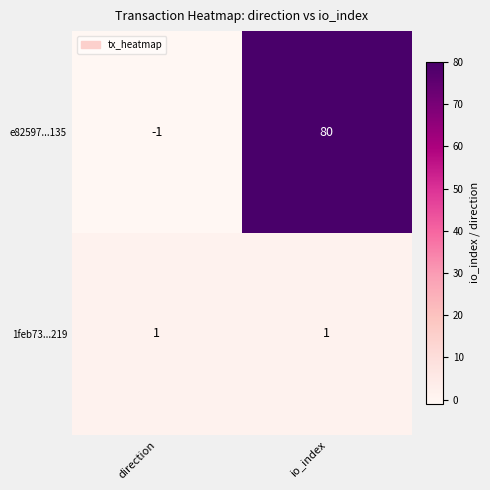

List the series in order of their overall mean, lowest first.

1feb73...219, e82597...135